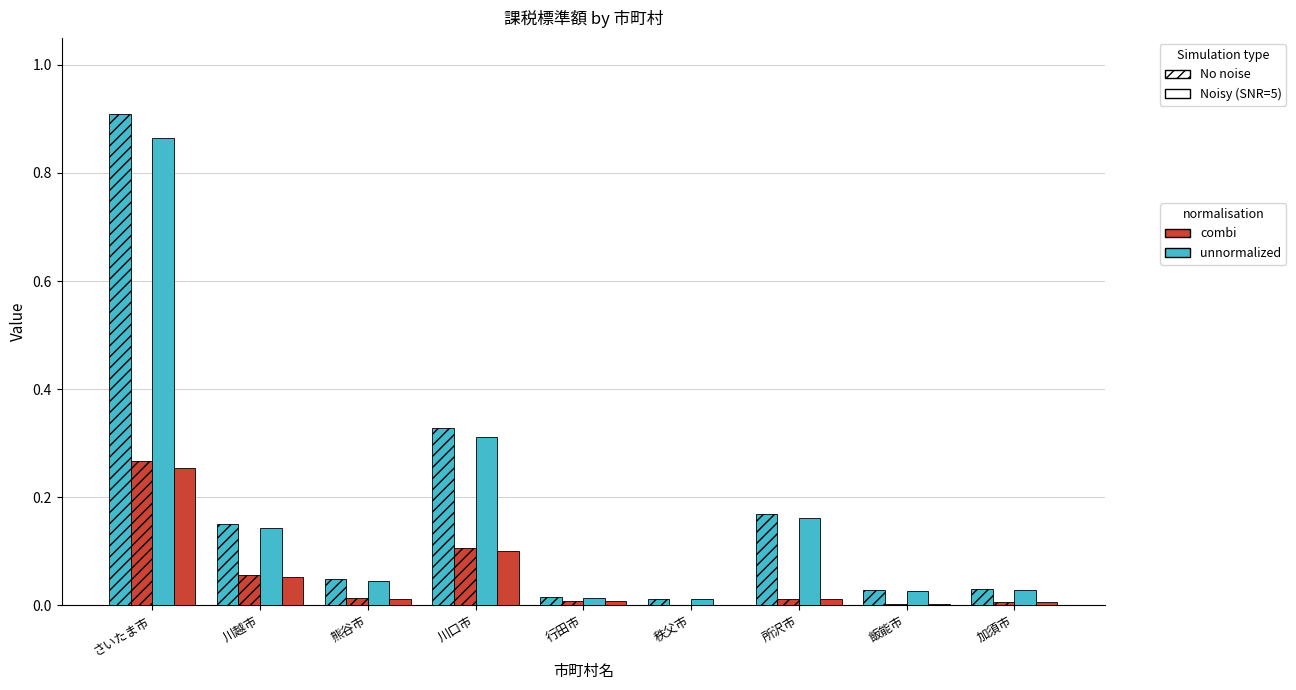

Does the chart contain stacked bars?

No